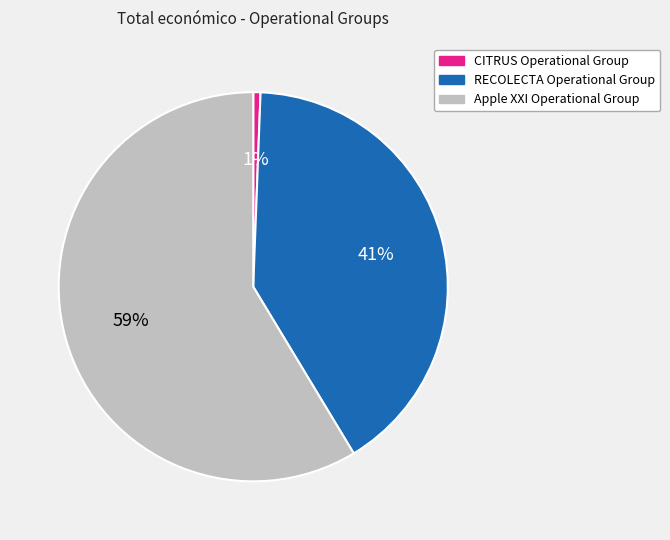

What is the ratio of the value at Apple XXI Operational Group to the value at RECOLECTA Operational Group?

1.4